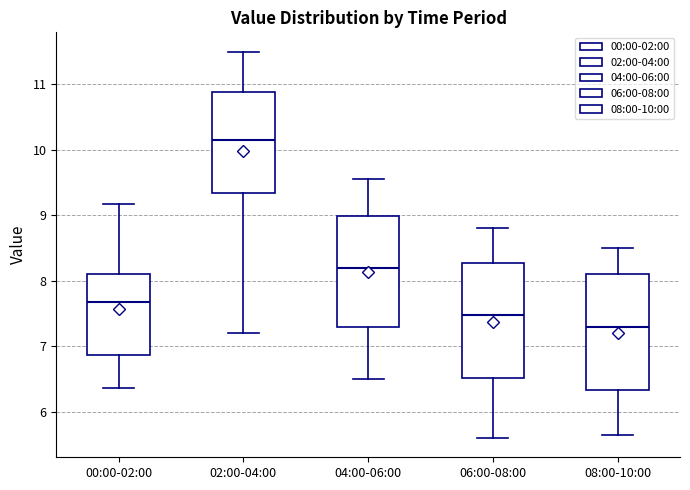

Reading left to right, transcribe this box plot: for each box, give where its median line is, the range the box spans, and where its two whiskers end, as read against the y-axis. The values are not printed on the chart, so give them approximately, as read against the axis.

00:00-02:00: median 7.7, box 6.9 to 8.1, whiskers 6.4 to 9.2
02:00-04:00: median 10.2, box 9.3 to 10.9, whiskers 7.2 to 11.5
04:00-06:00: median 8.2, box 7.3 to 9.0, whiskers 6.5 to 9.6
06:00-08:00: median 7.5, box 6.5 to 8.3, whiskers 5.6 to 8.8
08:00-10:00: median 7.3, box 6.3 to 8.1, whiskers 5.7 to 8.5